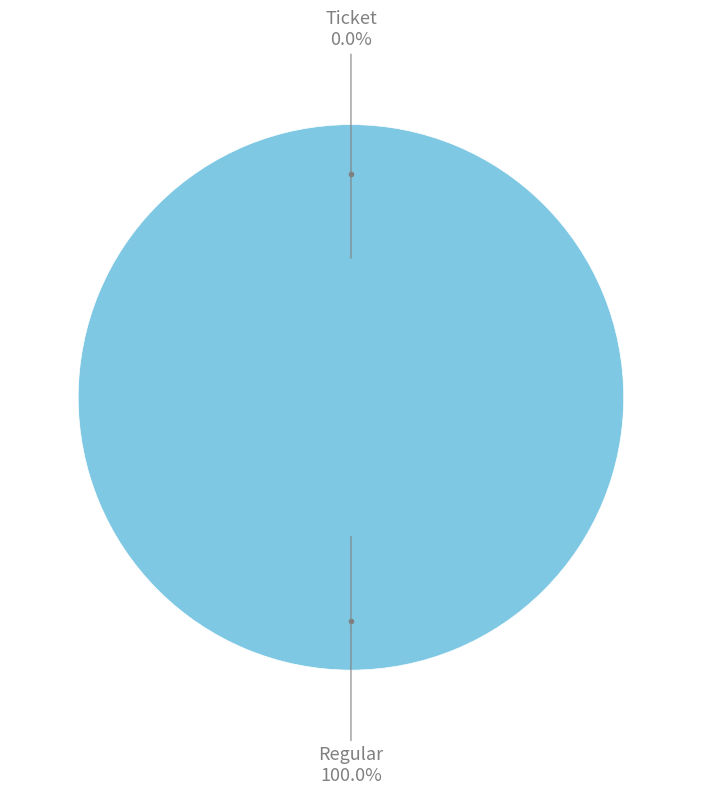

Is it true that Ticket is 14% of the pie?

False